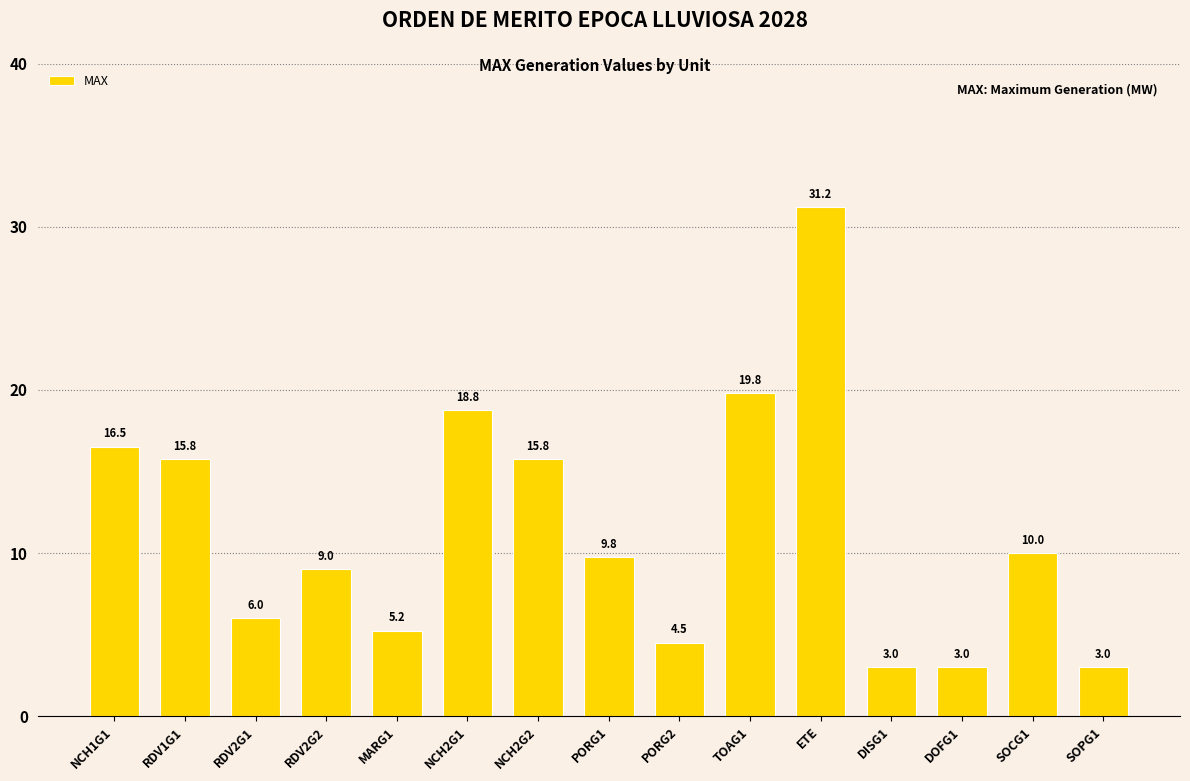

Which category has the highest value across all series?

ETE